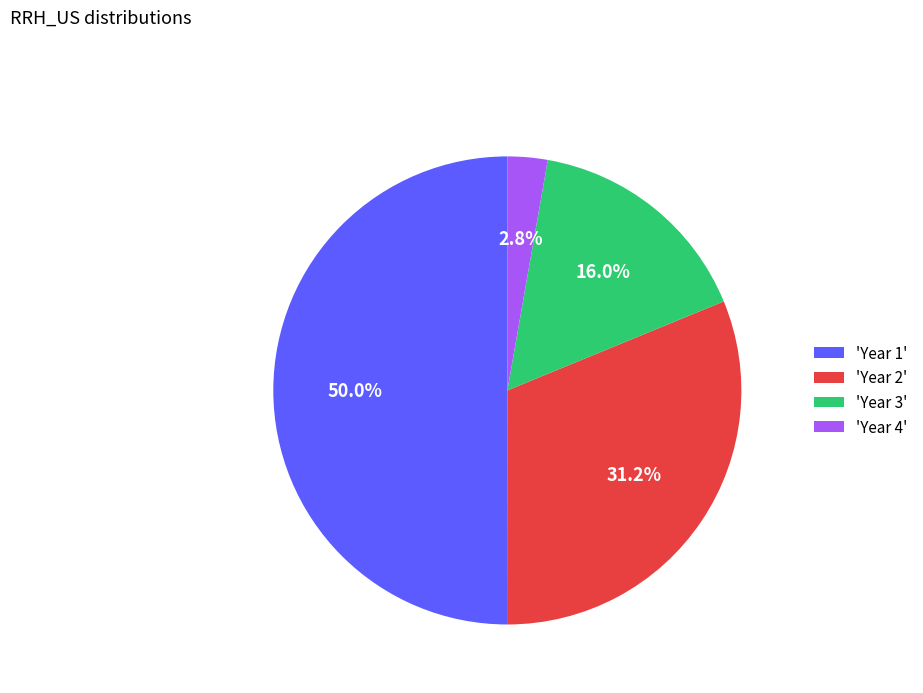

Does 'Year 3' account for over 50% of the chart?

No